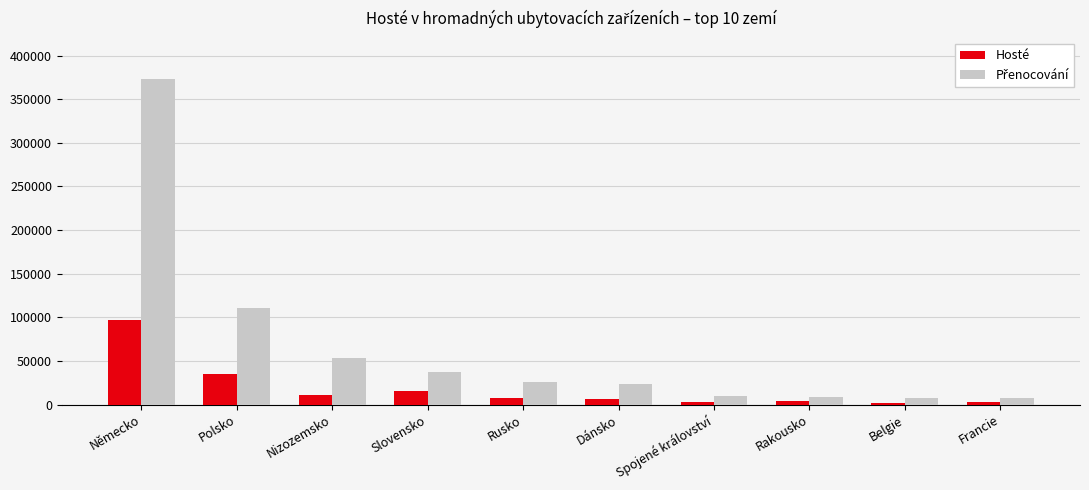

What position from the right is Rusko?

6